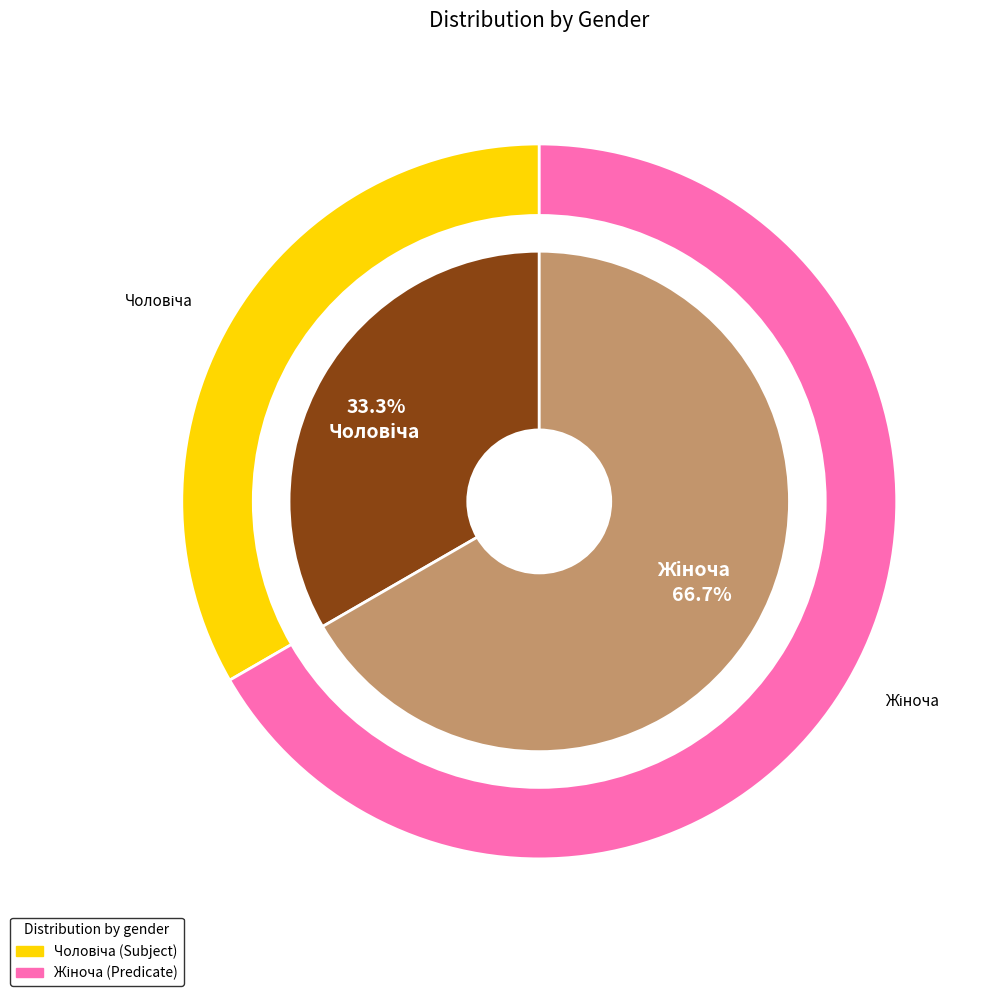

What percentage is the Чоловіча slice, to the nearest percent?

33%